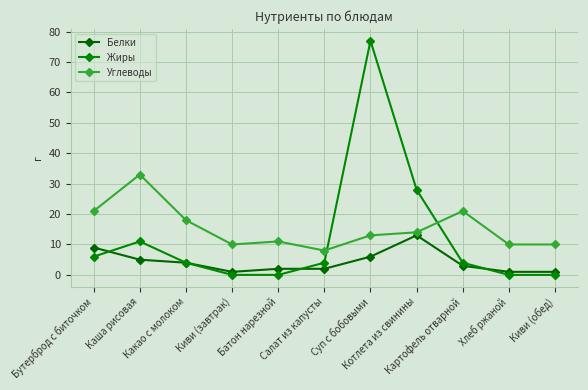

What is the difference between the Углеводы values at Батон нарезной and Суп с бобовыми?

2